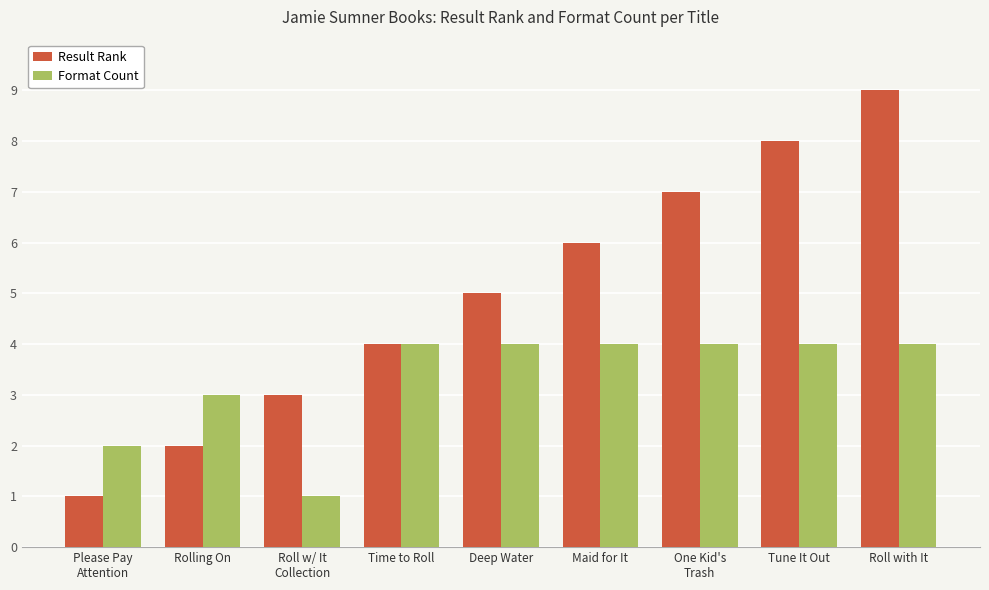

Which category has the lowest value in the Format Count series?

Roll w/ It
Collection